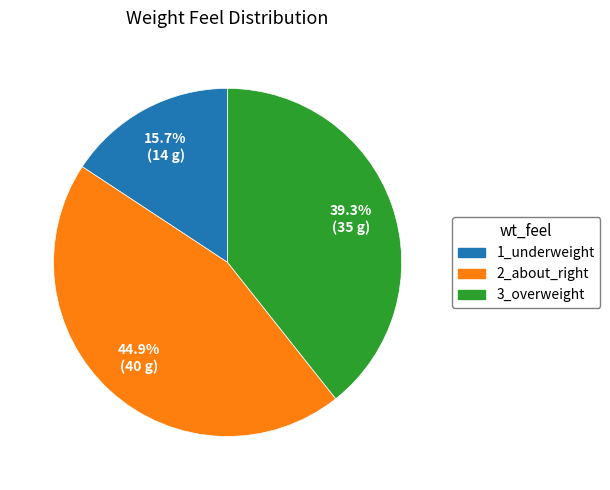

Rank the categories by value from highest to lowest.

2_about_right, 3_overweight, 1_underweight